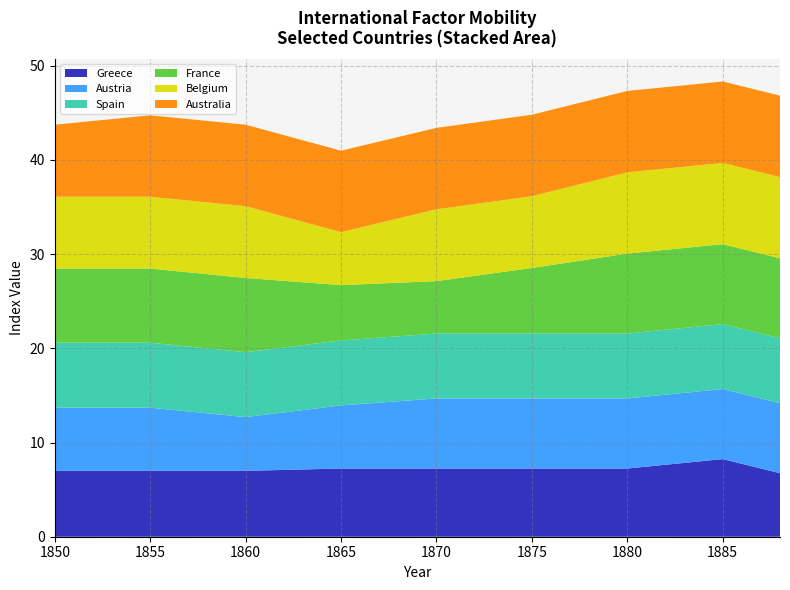

Reading left to right, list all the values displayed in this chart.

Greece: 7.0	7.0	7.0	7.2	7.2	7.2	7.2	8.2	6.7
Austria: 6.7	6.7	5.7	6.7	7.4	7.4	7.4	7.4	7.4
Spain: 6.9	6.9	6.9	6.9	6.9	6.9	6.9	6.9	6.9
France: 7.9	7.9	7.9	5.9	5.6	7.0	8.5	8.5	8.5
Belgium: 7.6	7.6	7.6	5.6	7.6	7.6	8.6	8.6	8.6
Australia: 7.6	8.6	8.6	8.6	8.6	8.6	8.6	8.6	8.6